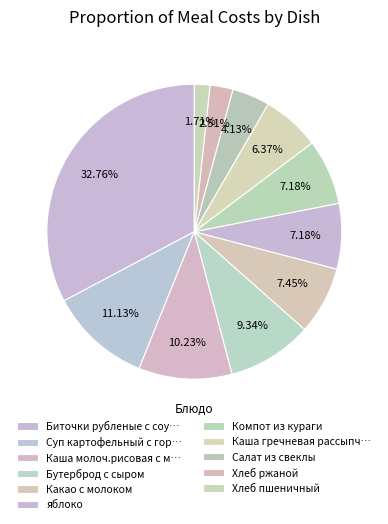

Count the number of slices in the pie.

11